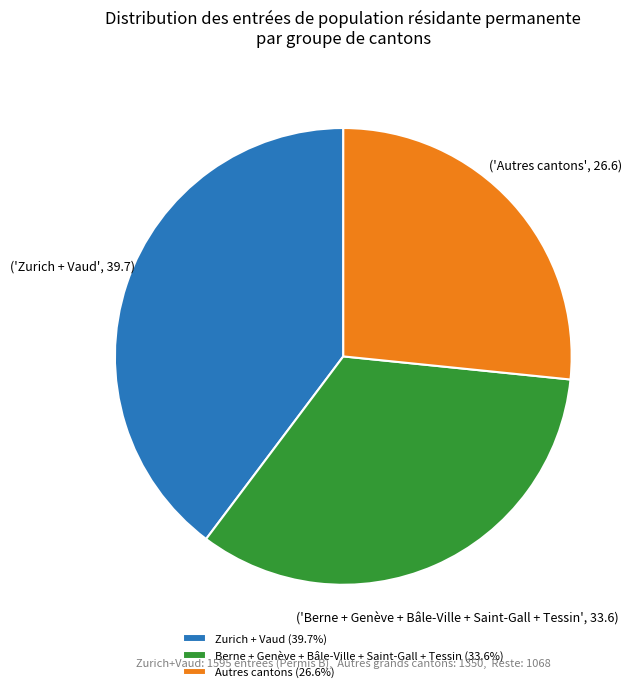

Does any single category account for the majority?

No